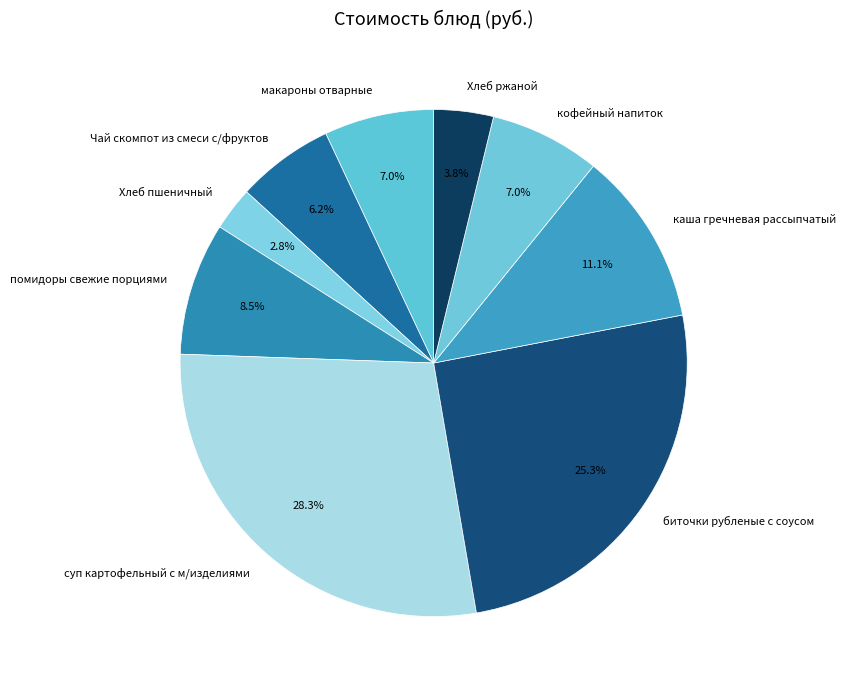

To the nearest percent, what percentage of the pie is биточки рубленые с соусом?

25%